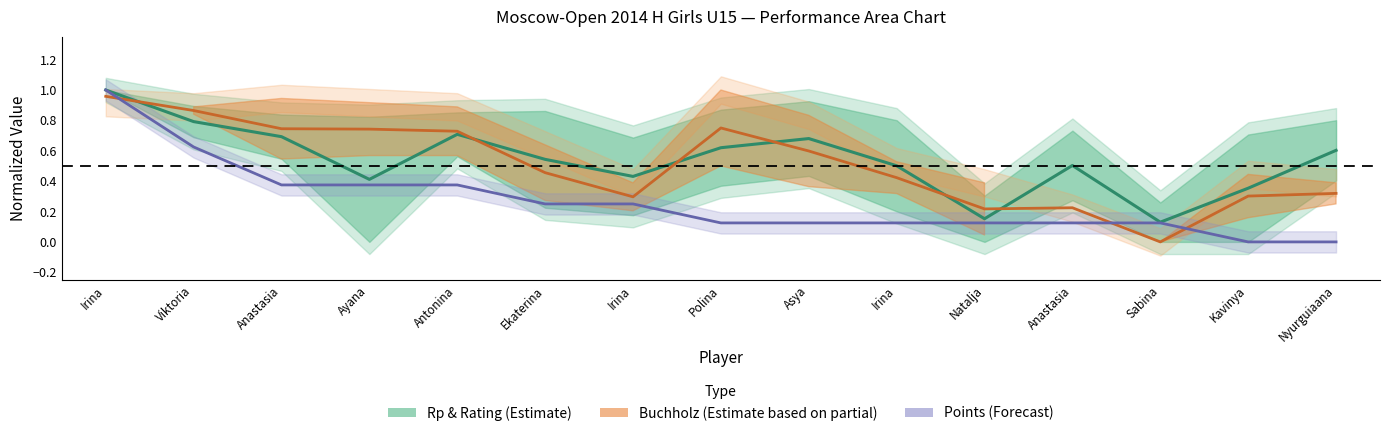

What is the sum of all Rp & Rating (Estimate) values?

8.1